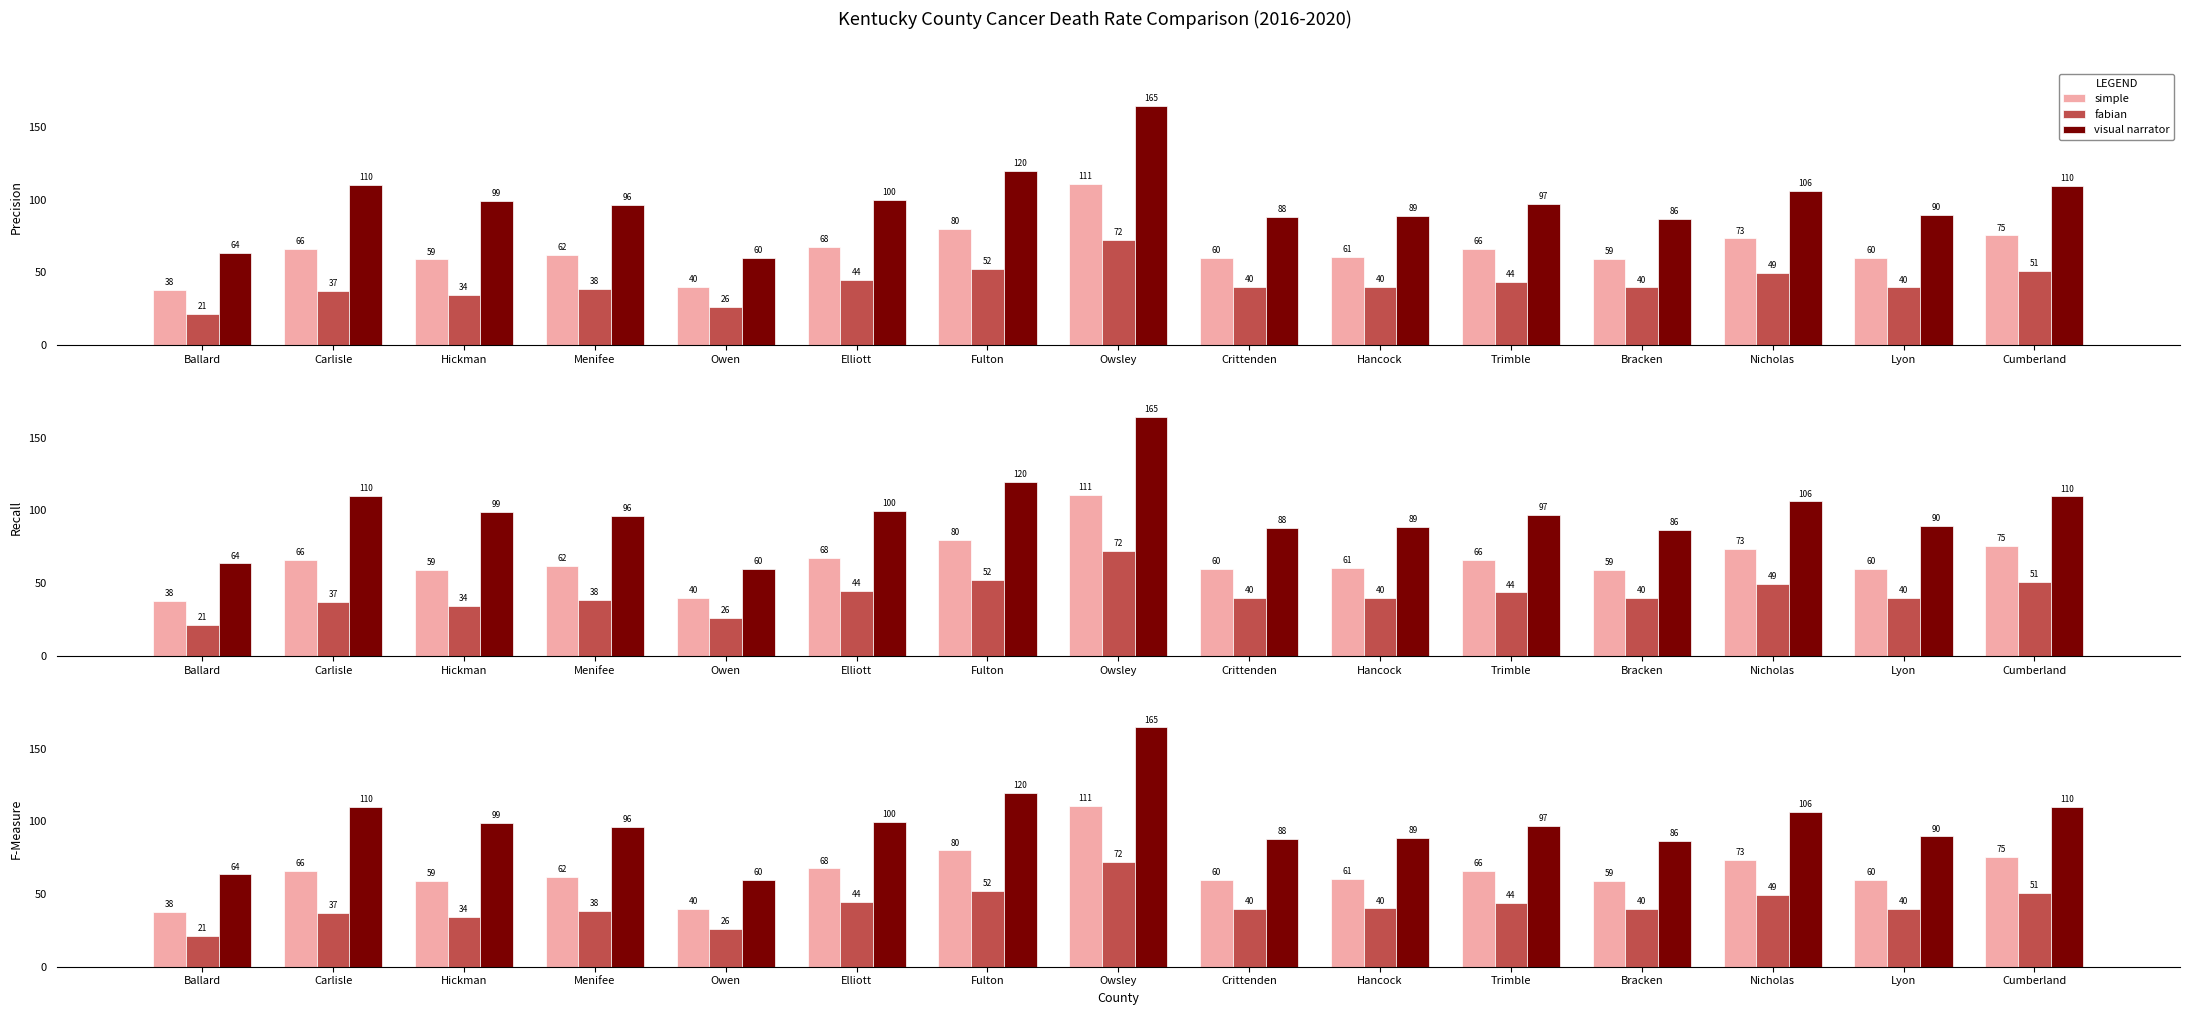

At which category is the sum across all series the highest?

Owsley